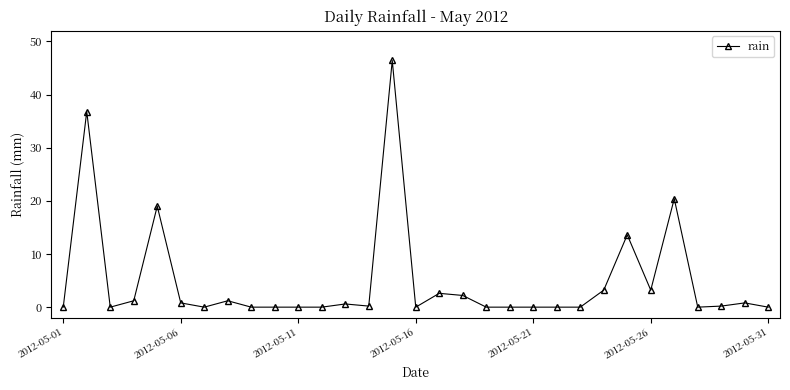

True or false: there are more than 1 points higher than both neighbors.

True